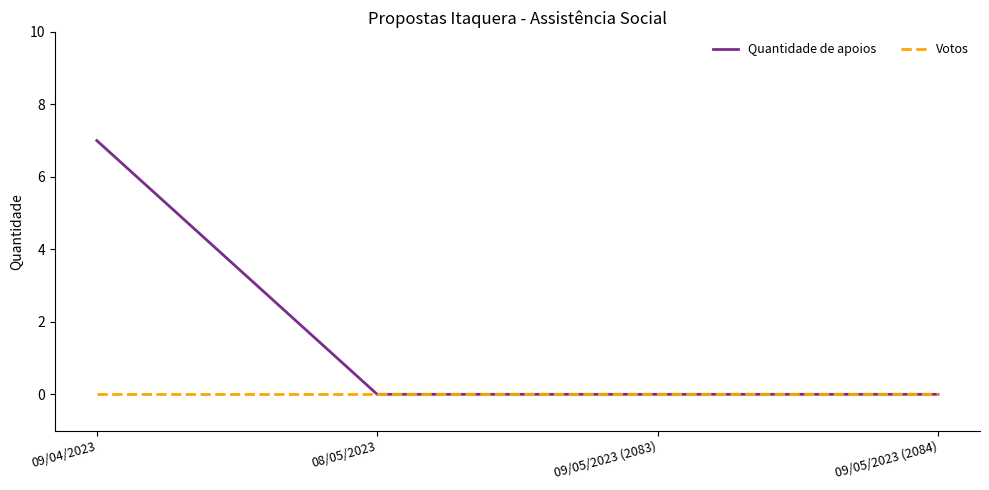

List the series in order of their peak value, highest first.

Quantidade de apoios, Votos